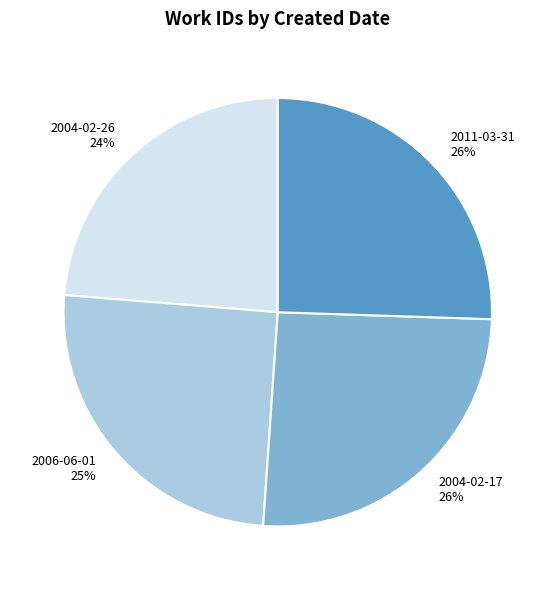

Does any single category account for the majority?

No